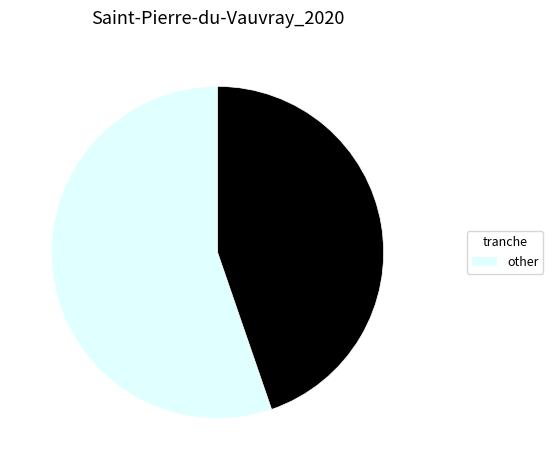

Does any single category account for the majority?

Yes